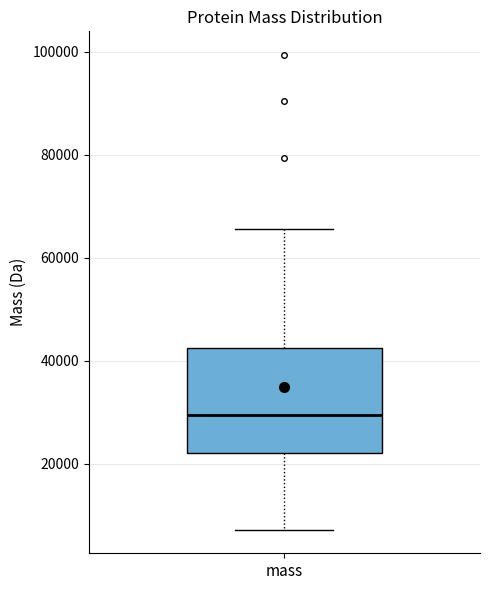

Transcribe this box plot: give where the median line is, the range the box spans, and where the two whiskers end, as read against the y-axis. The values are not printed on the chart, so give them approximately, as read against the axis.

median 30000, box 22000 to 42000, whiskers 8000 to 66000